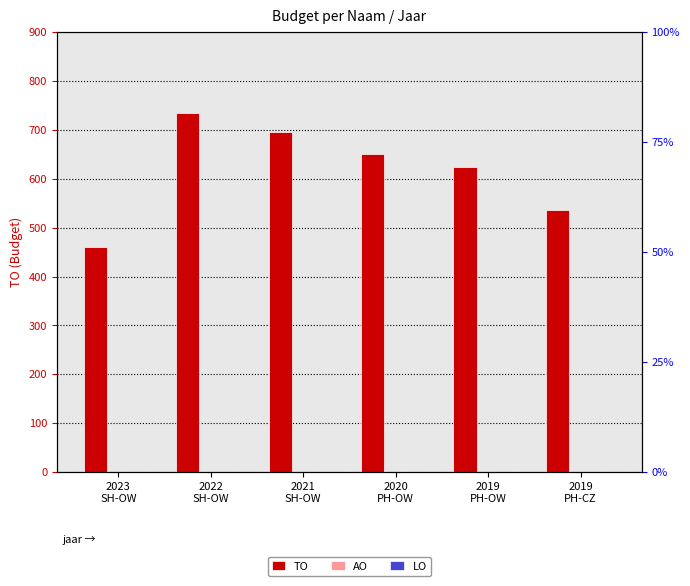

How many TO values are between 537 and 696?

4